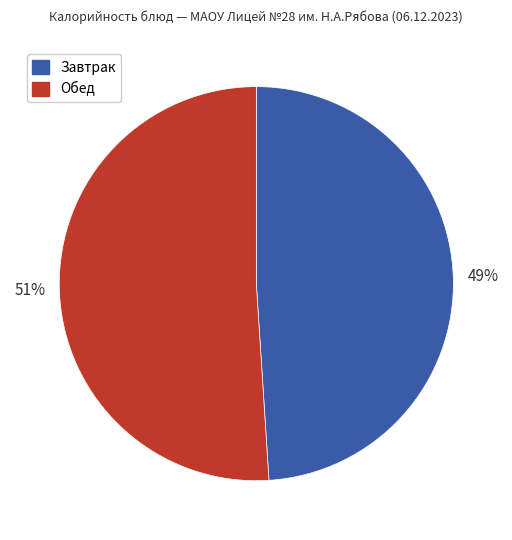

To the nearest percent, what is the difference between the largest and smallest slice percentages?

2%